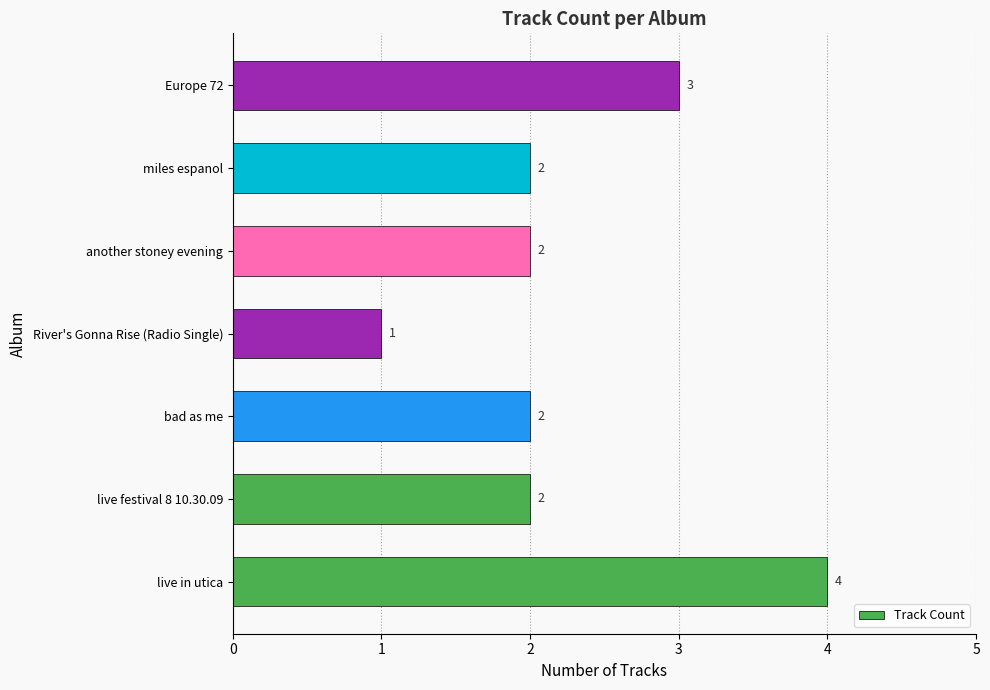

How many values are between 2 and 3?

5